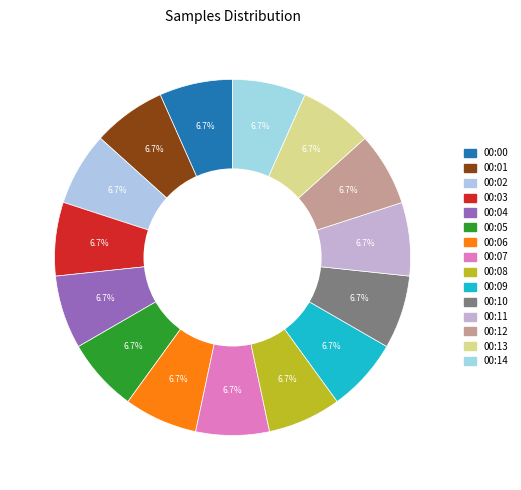

Is it true that 00:14 is 14% of the pie?

False